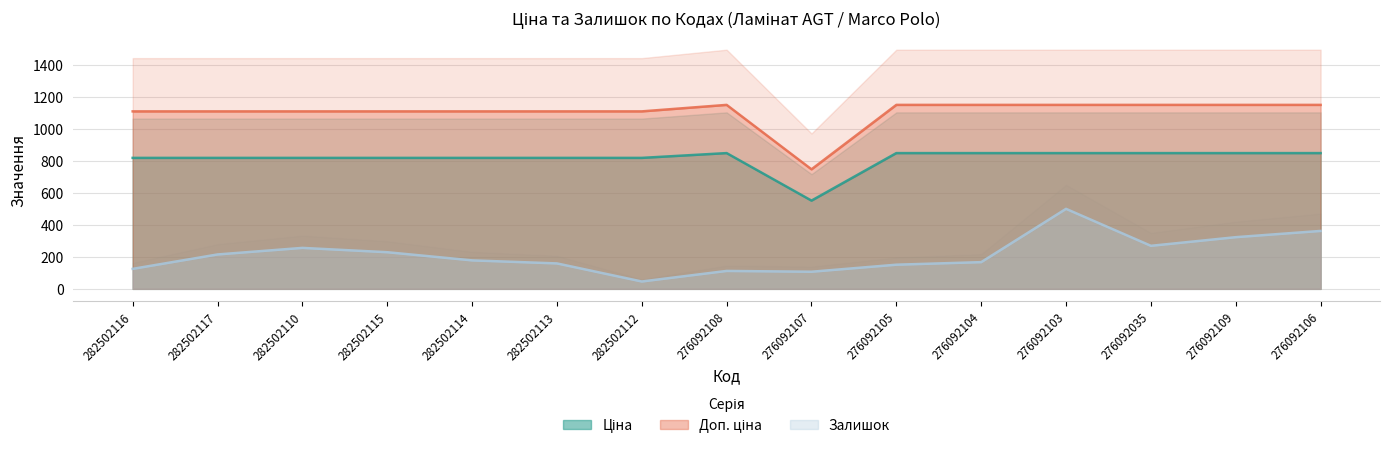

Which category has the highest value in the Залишок series?

276092103